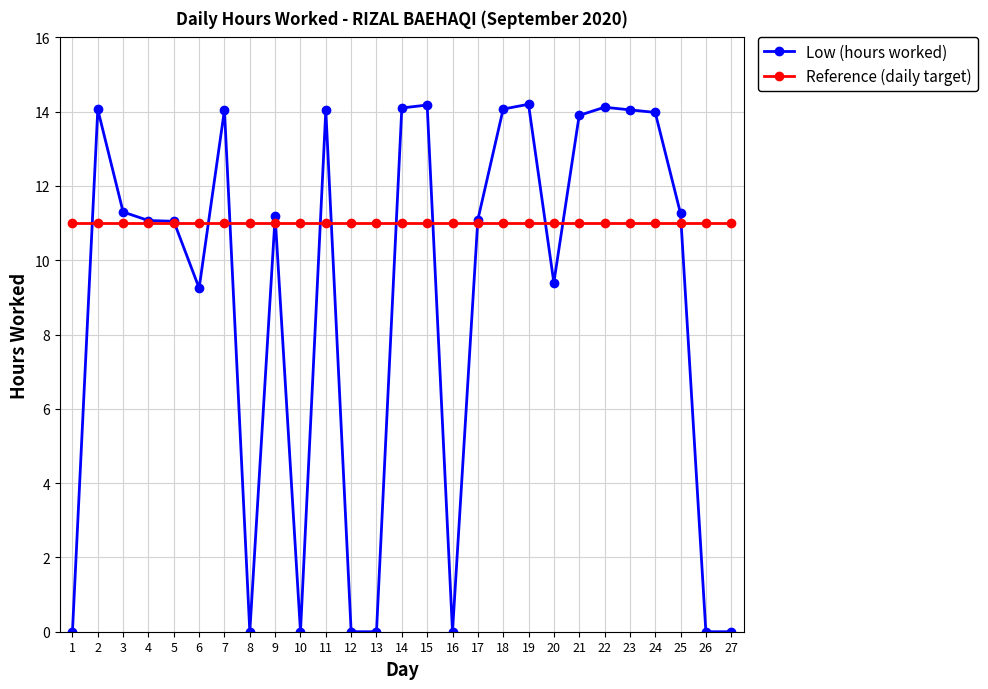

Between which two adjacent categories do Low (hours worked) and Reference (daily target) first intersect?

1 and 2